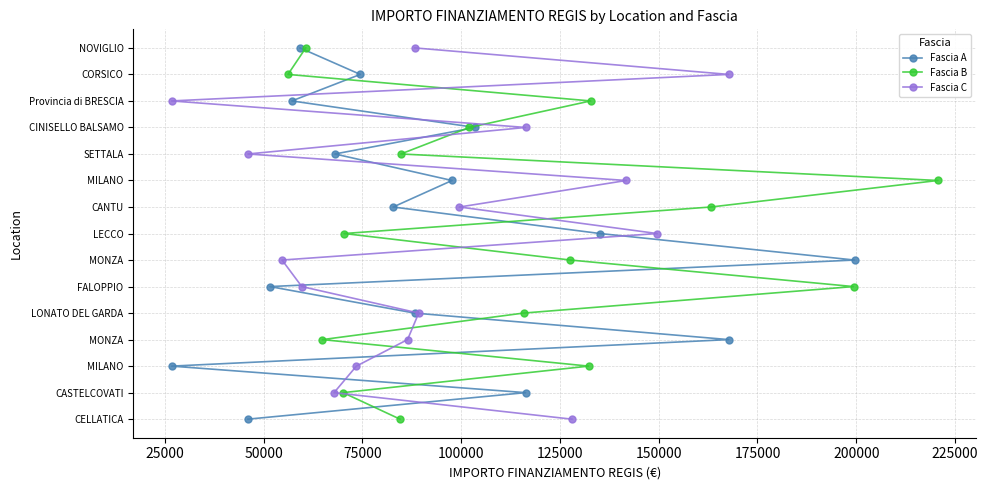

How many lines are shown in the chart?

3